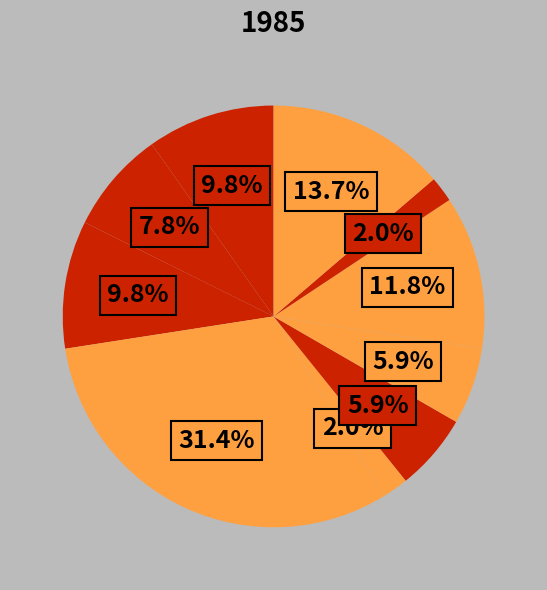

How many slices are in this pie chart?

10